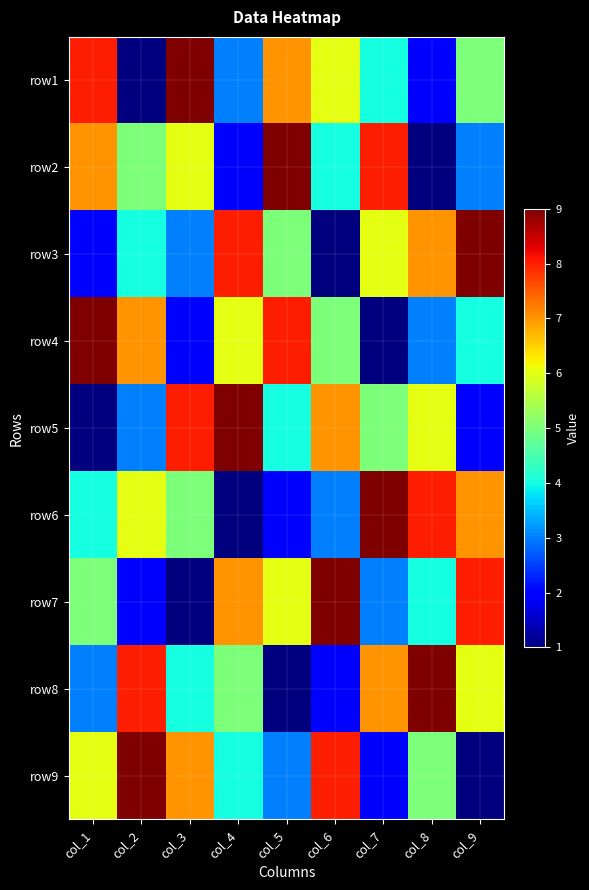

At which category is the sum across all series the highest?

col_1